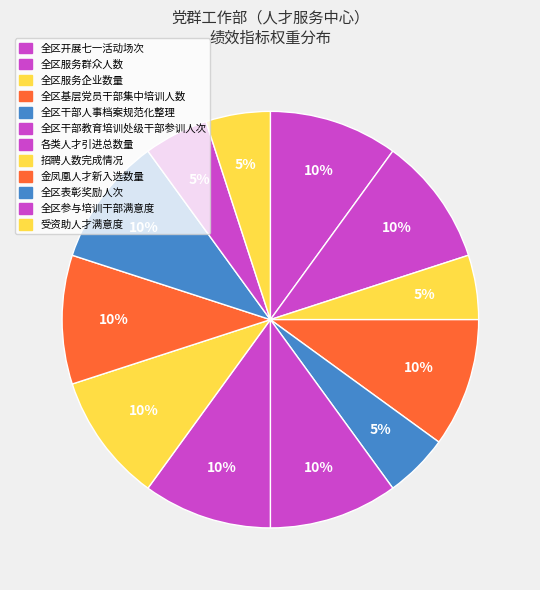

How many segments does this pie chart have?

12